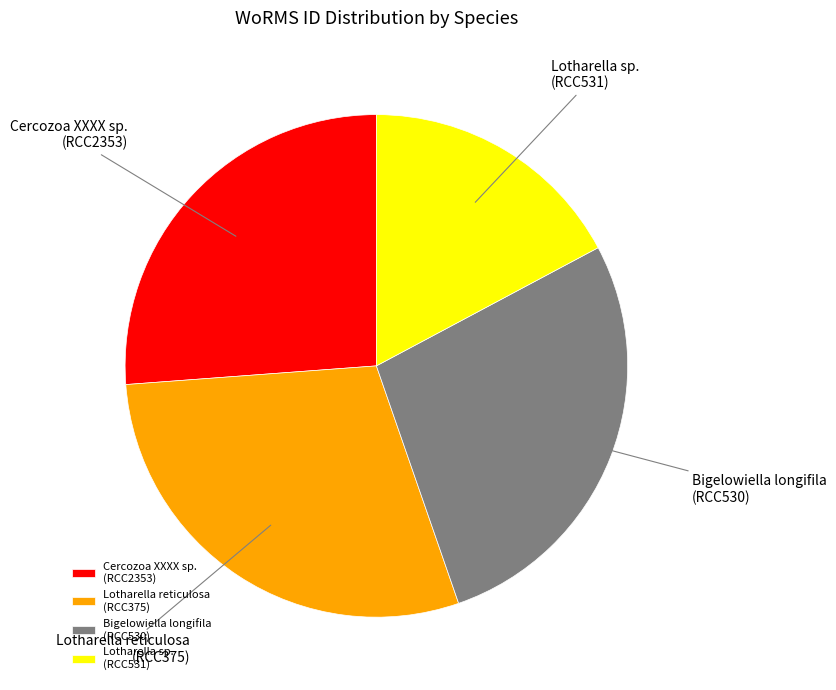

Approximately how many times larger is the value at Cercozoa XXXX sp. (RCC2353) compared to Lotharella sp. (RCC531)?

1.5